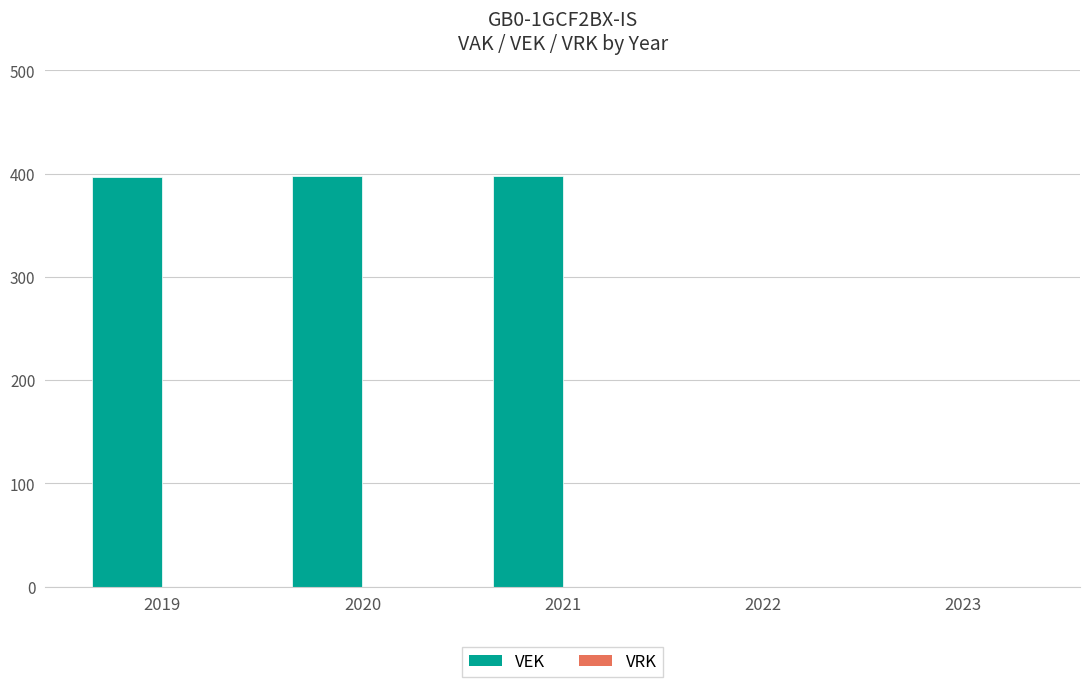

Which has a higher value, 2020 or 2022?

2020